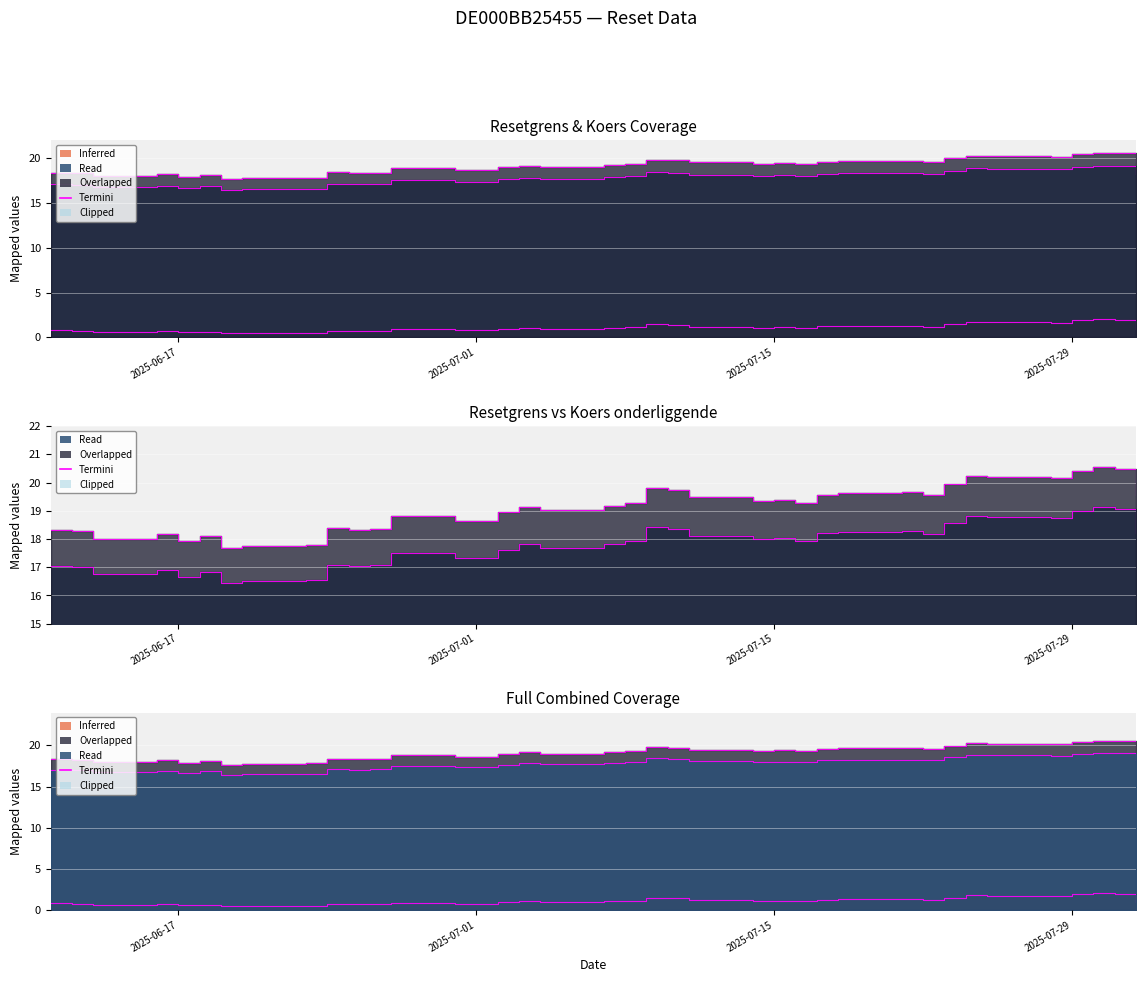

Reading left to right, what are all the values shown in this chart?

Resetgrens (col_3): 17.0	17.0	16.7	16.9	16.7	16.8	16.4	16.5	16.6	17.1	17.0	17.1	17.5	17.3	17.3	17.6	17.8	17.7	17.8	17.9	18.4	18.4	18.1	18.0	18.0	17.9	18.2	18.3	18.3	18.2	18.6	18.8	18.8	18.7	19.0	19.1	19.1	18.2
Koers onderliggende (col_4): 18.3	18.3	18.0	18.2	17.9	18.1	17.7	17.7	17.8	18.4	18.3	18.4	18.8	18.6	18.6	19.0	19.1	19.0	19.2	19.3	19.8	19.7	19.5	19.4	19.4	19.3	19.6	19.6	19.7	19.6	20.0	20.2	20.2	20.1	20.4	20.6	20.5	19.6
Waarde op laatste reset (col_2): 0.8	0.8	0.6	0.7	0.6	0.7	0.5	0.5	0.5	0.7	0.7	0.7	0.9	0.8	0.8	0.9	1.1	1.0	1.1	1.1	1.5	1.4	1.2	1.1	1.1	1.0	1.2	1.3	1.3	1.2	1.5	1.8	1.7	1.6	1.9	2.1	2.0	0.9